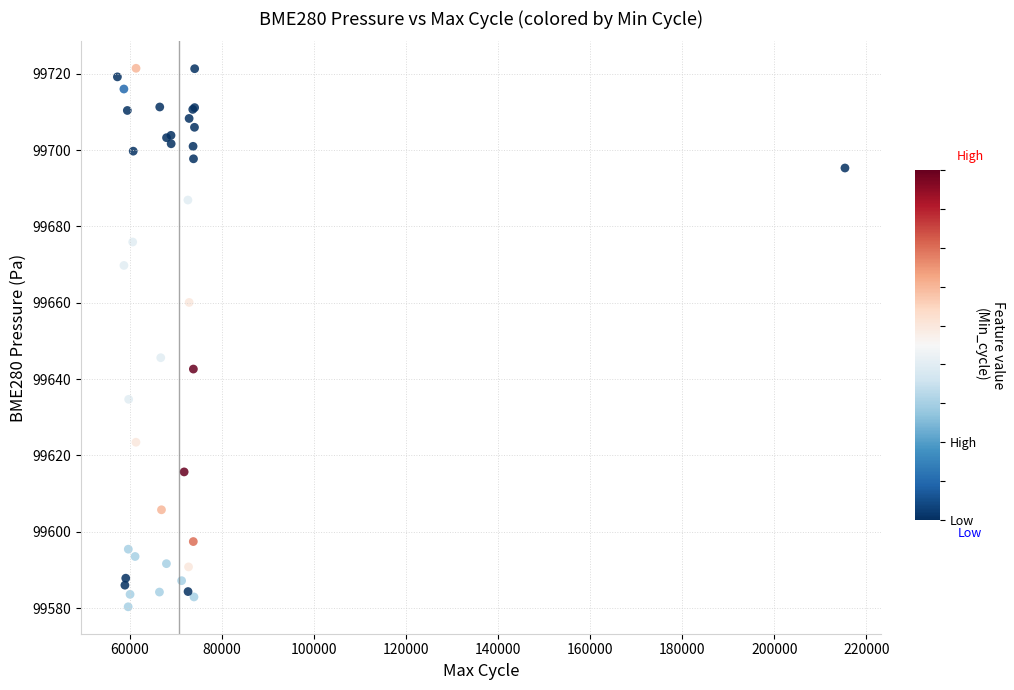

What Y value in the scatter plot is closest to 99650?

99645.6